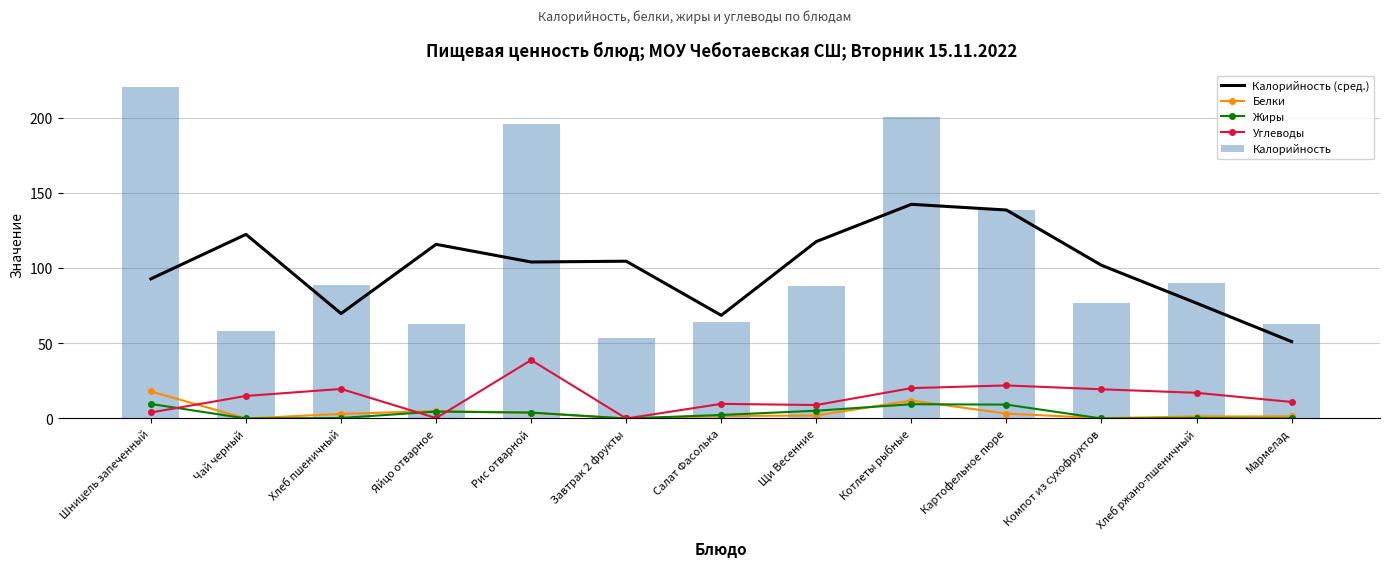

Is the value of Калорийность at Хлеб пшеничный greater than the value of Углеводы at Рис отварной?

Yes